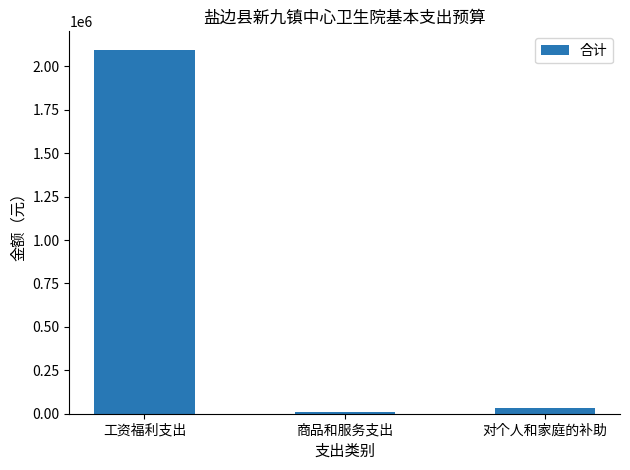

At which category does the chart reach its peak across all series?

工资福利支出